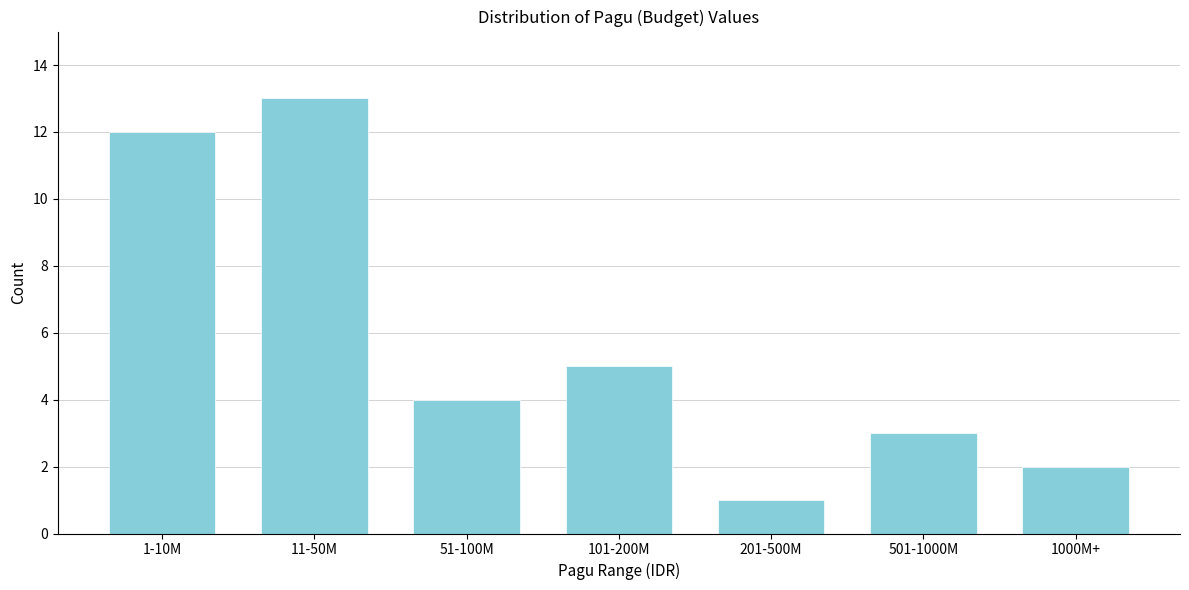

Reading left to right, extract all data points from this chart.

1-10M=12	11-50M=13	51-100M=4	101-200M=5	201-500M=1	501-1000M=3	1000M+=2